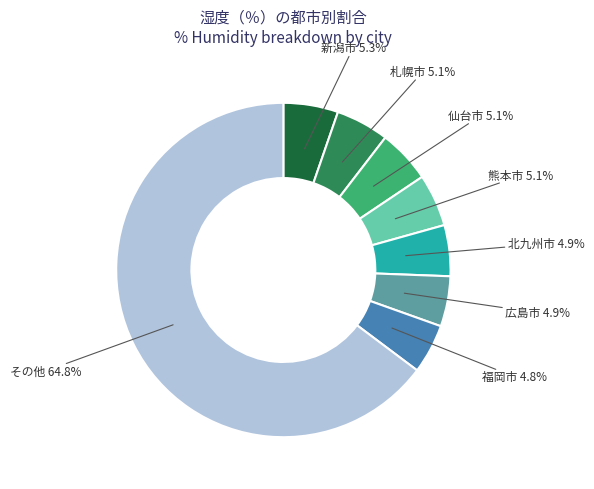

Which slice is the largest?

その他 64.8%